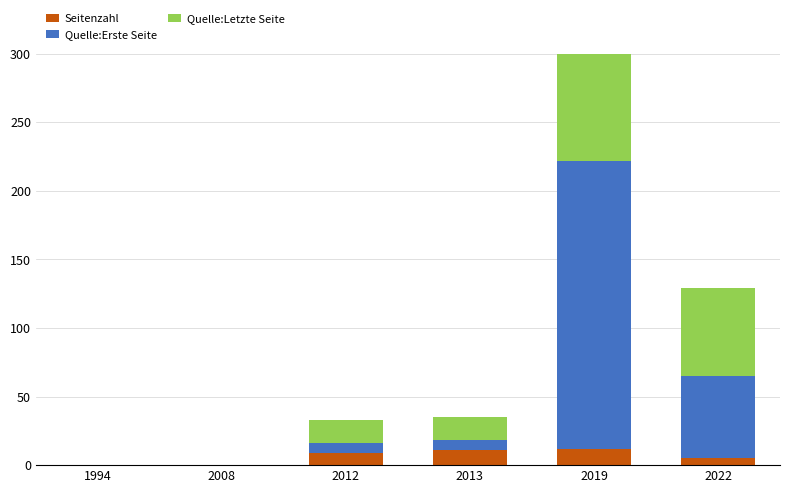

Which series changed the most between 2012 and 2013?

Seitenzahl